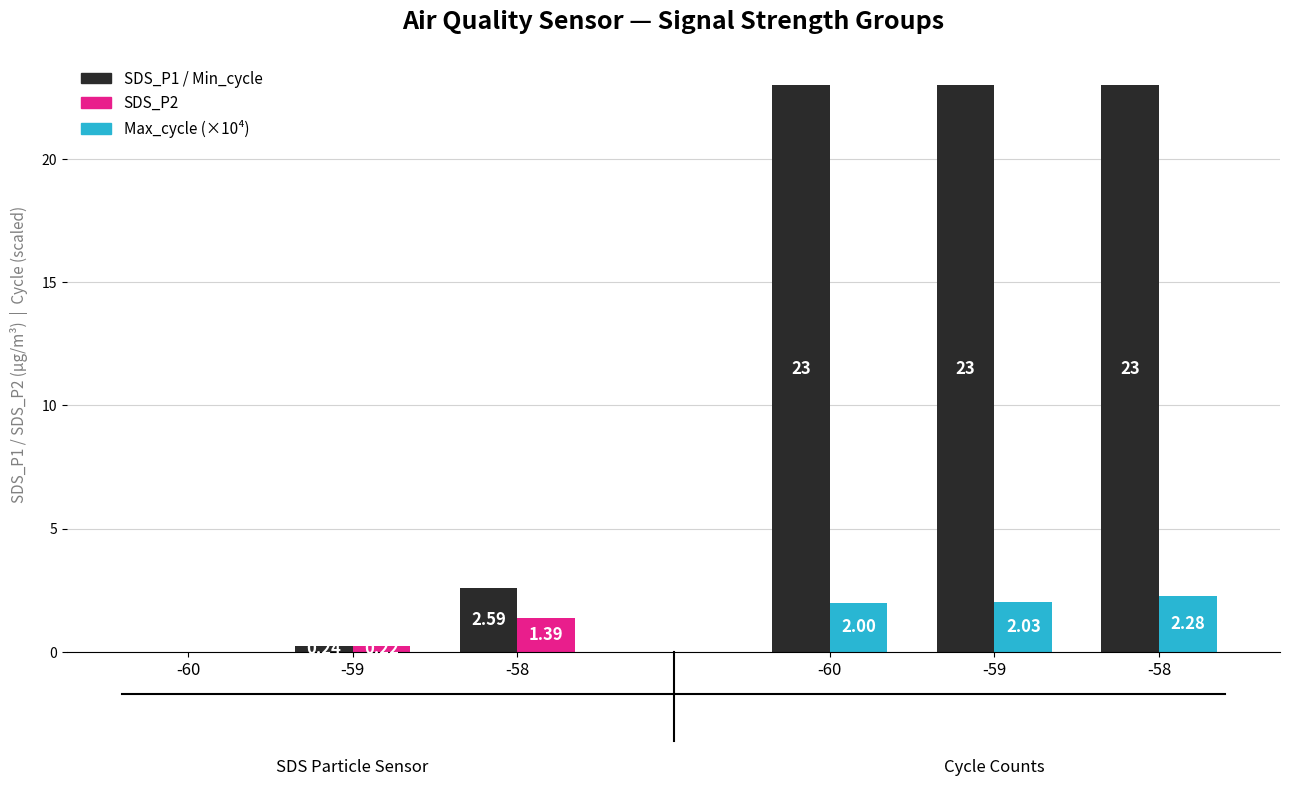

True or false: SDS_P1 has a value of 2.6 at -58.

True